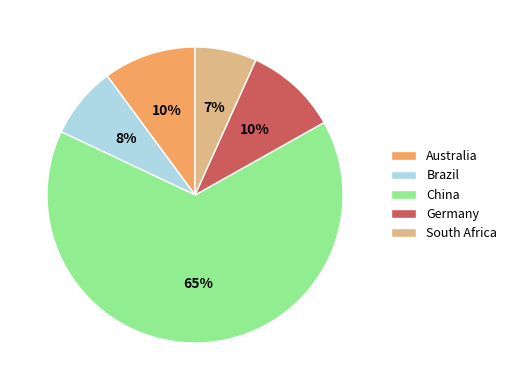

What percentage is the Brazil slice, to the nearest percent?

8%